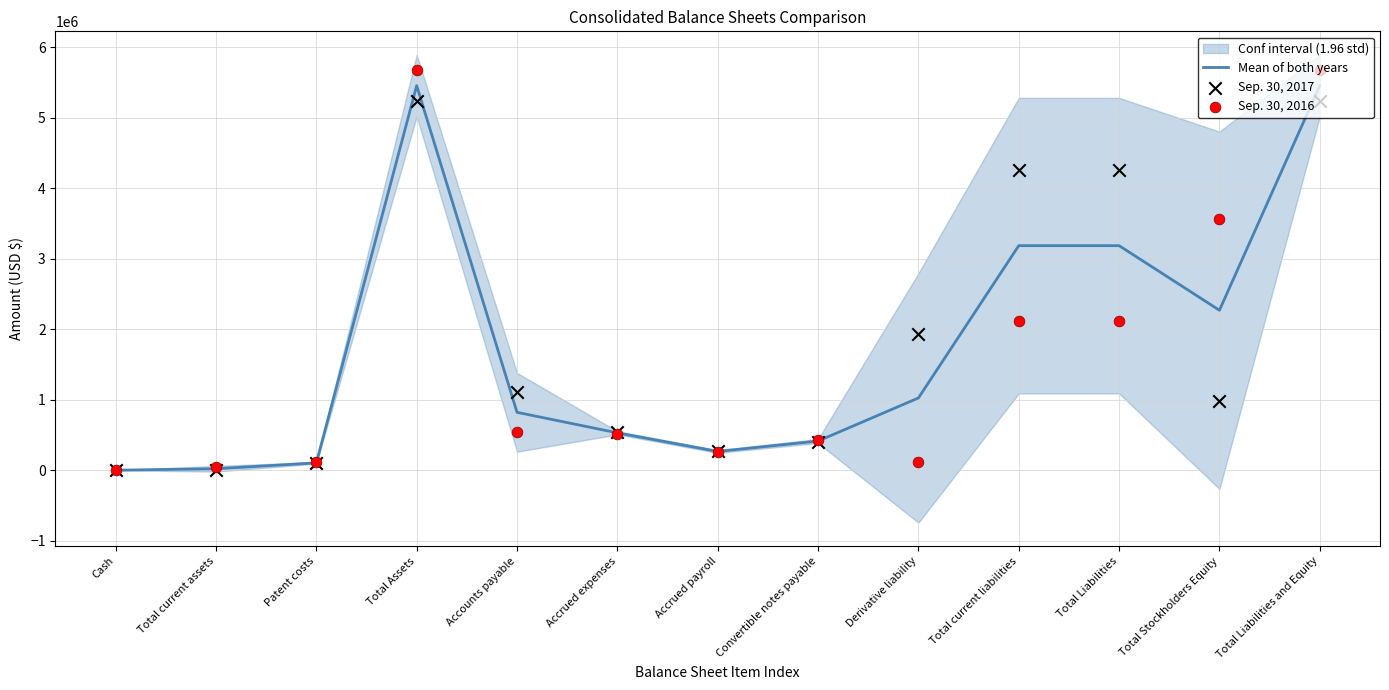

Which series reaches the maximum Y coordinate?

Sep. 30, 2016